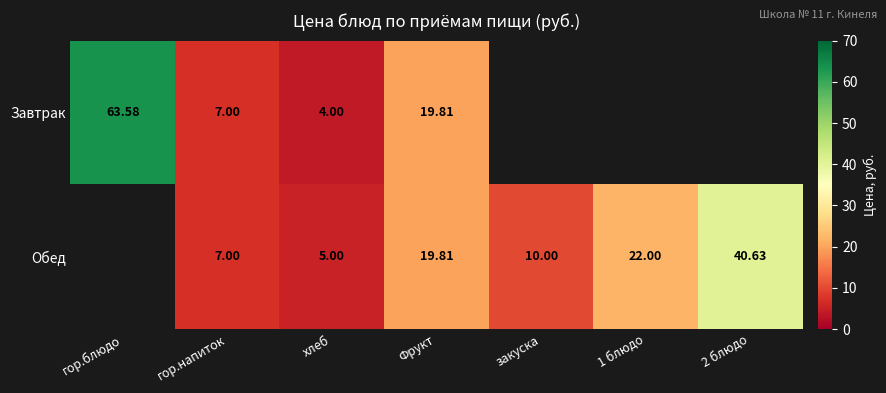

How many values in the Обед series are below 10?

2